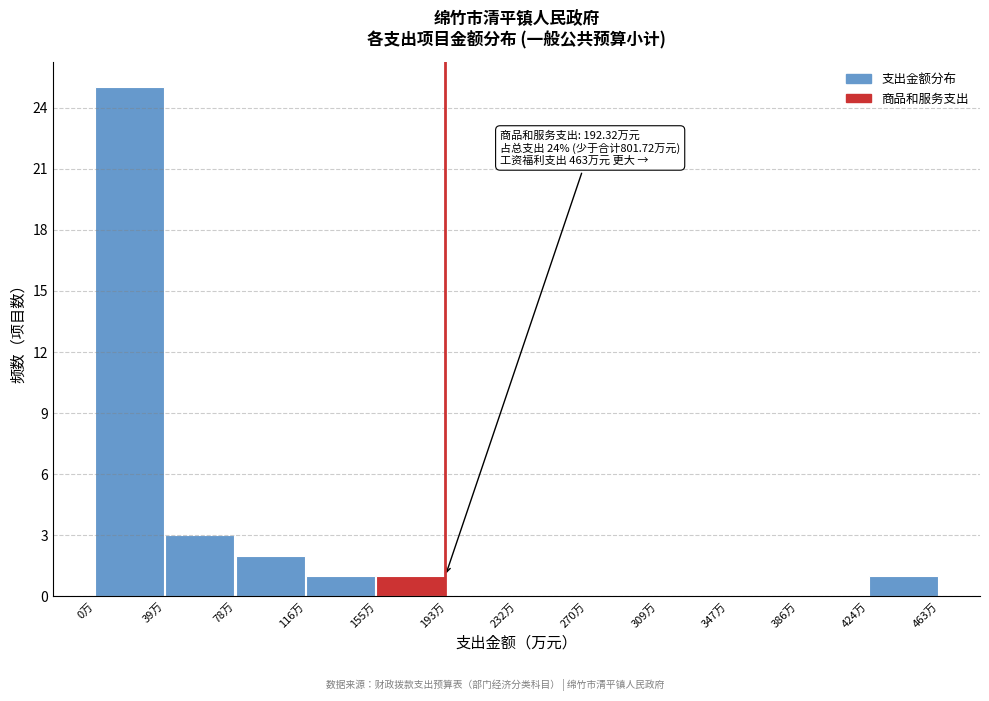

Over which range of the x-axis is the bar tallest?

0 to 40